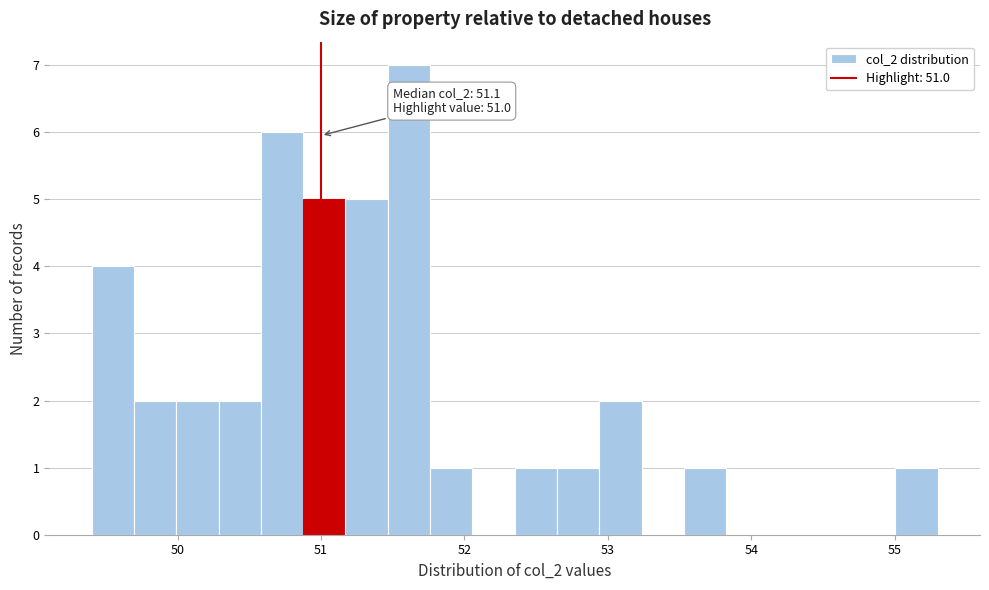

Read against the x-axis, roughly where is the centre of the tallest bar?

51.6